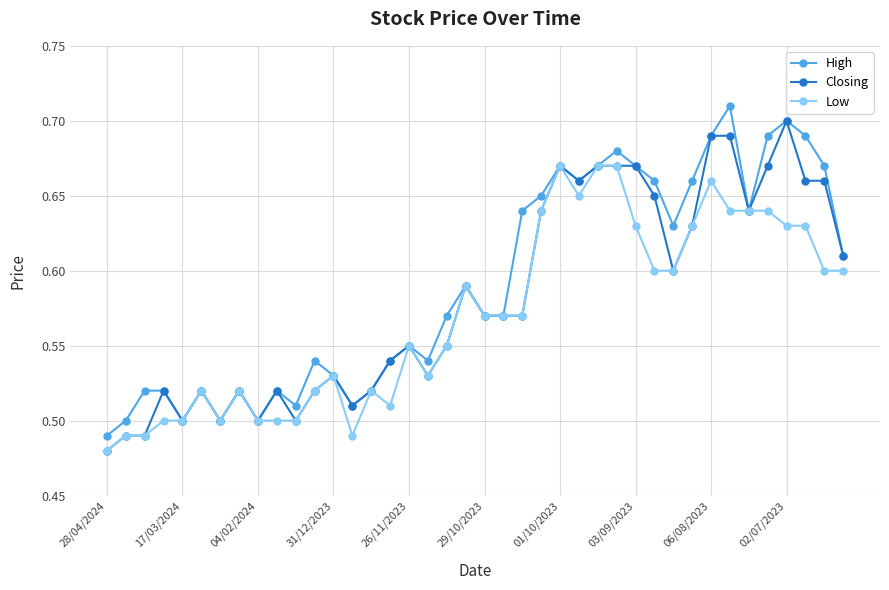

How many lines are shown in the chart?

3